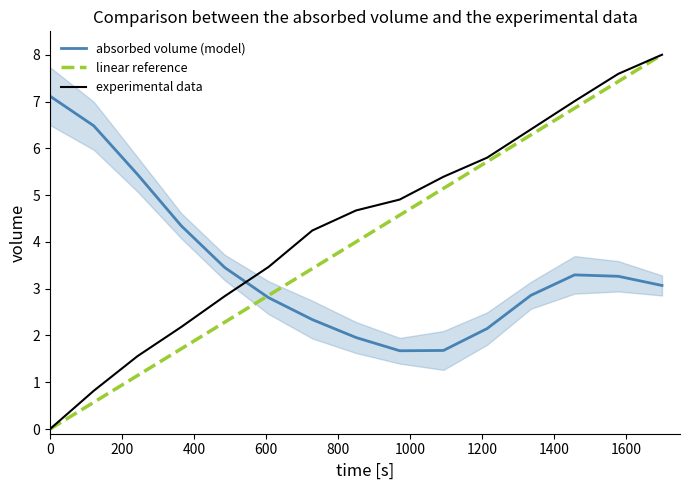

How many data points in experimental data are above 4?

9